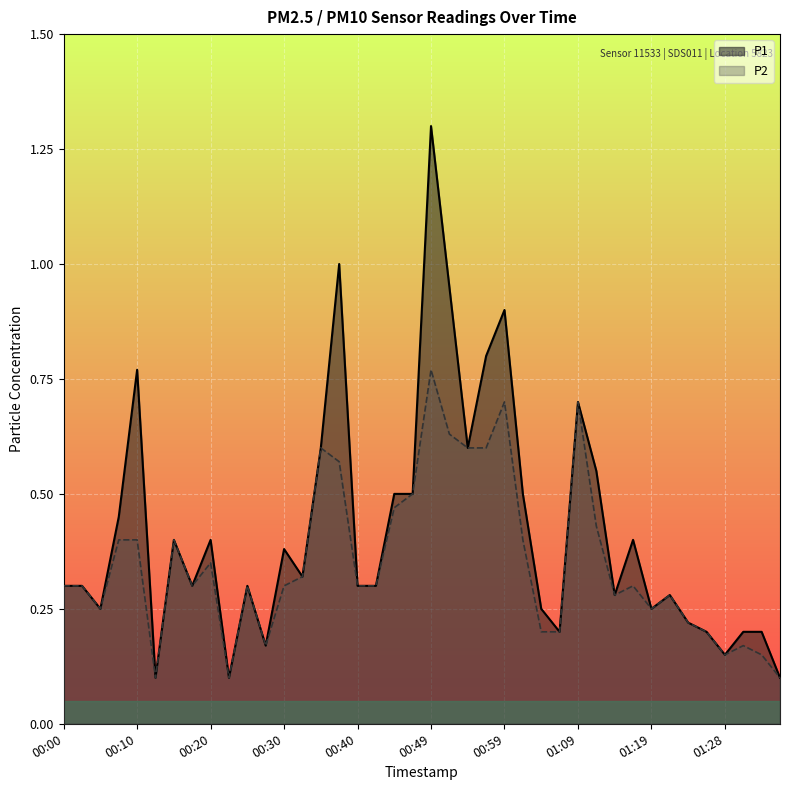

True or false: P1 and P2 cross at least once.

False